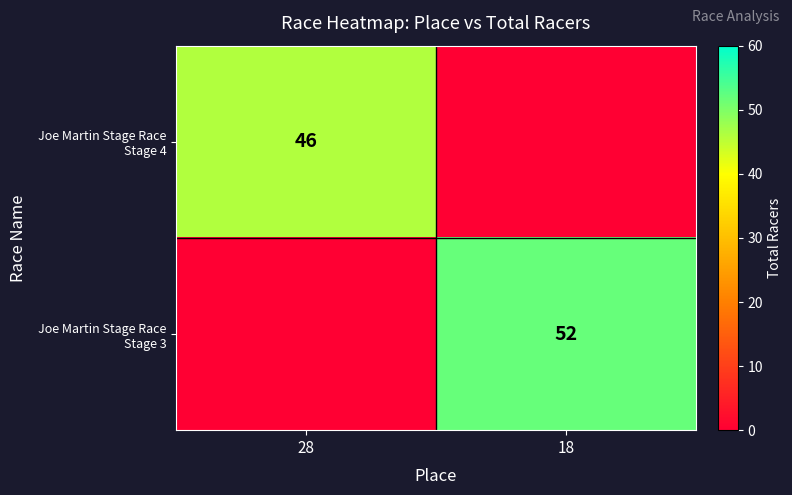

What is the average value of the Joe Martin Stage Race Stage 4 series?

23